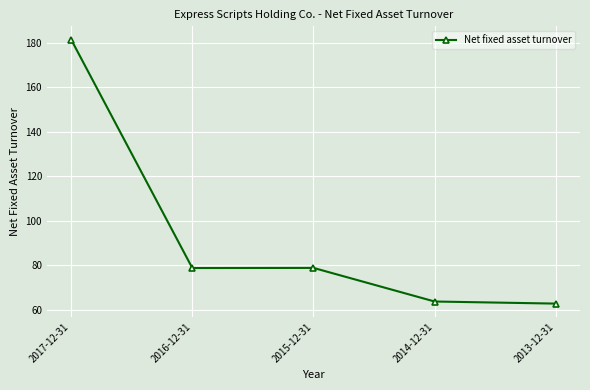

What is the label of the 3rd point from the left?

2015-12-31